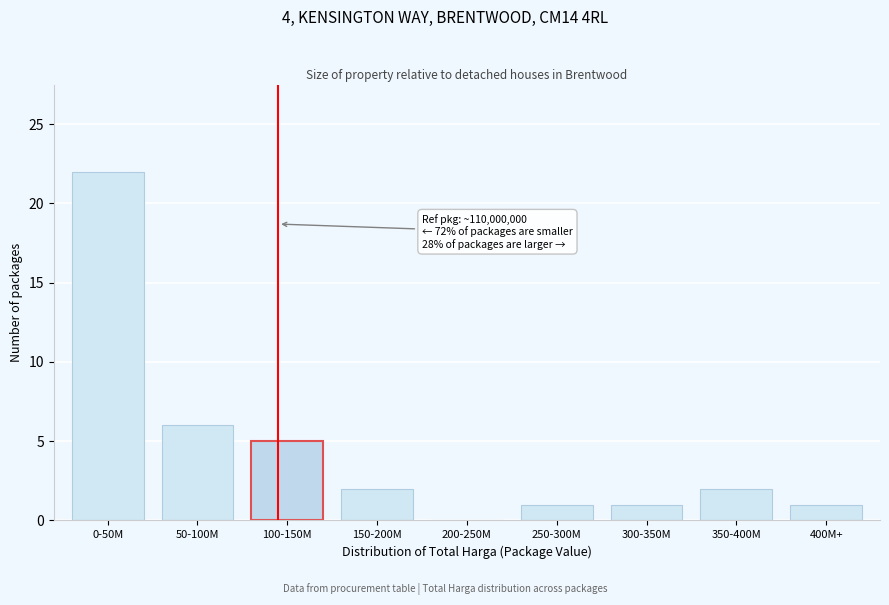

Reading right to left, transcribe all the data shown in this chart.

400M+=1	350-400M=2	300-350M=1	250-300M=1	200-250M=0	150-200M=2	100-150M=5	50-100M=6	0-50M=22